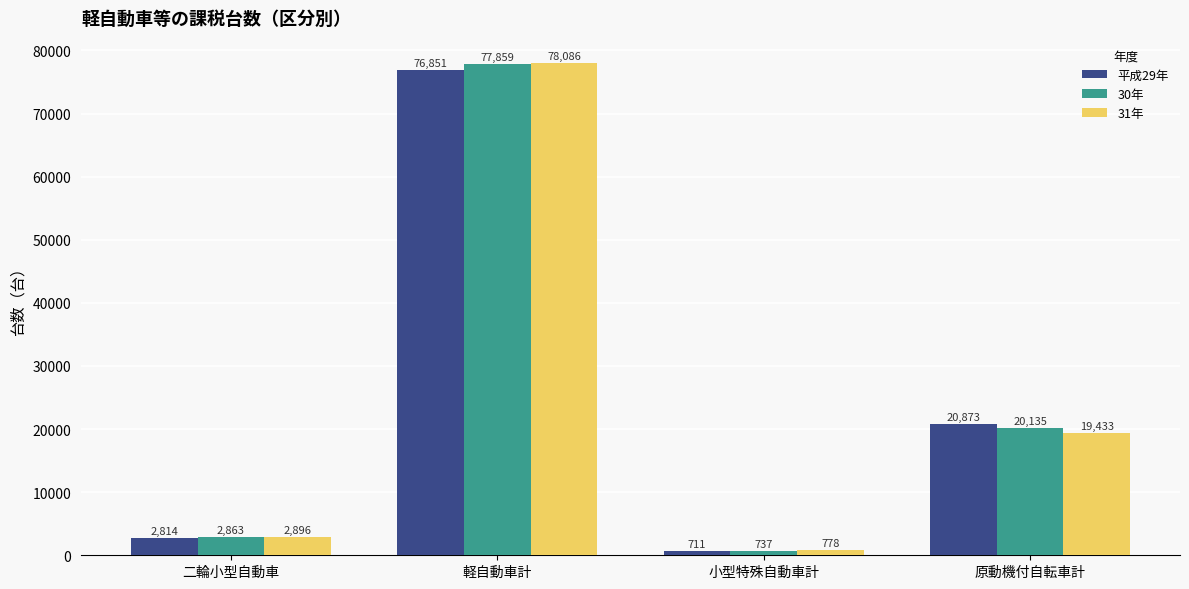

What is the value of the 30年 bar at the 4th from the left?

20135